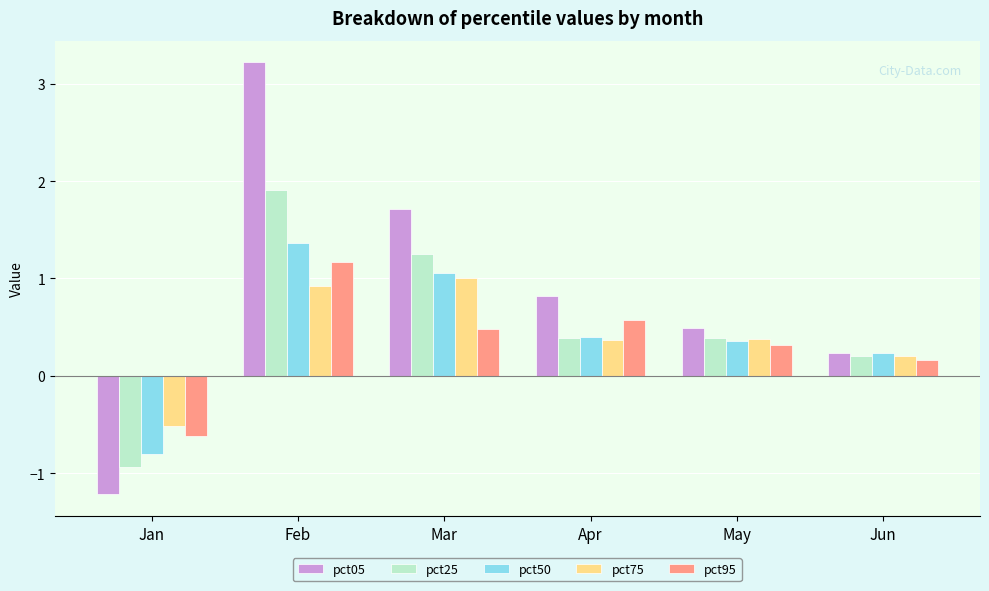

Reading left to right, what are all the values shown in this chart?

pct05: -1.2	3.2	1.7	0.8	0.5	0.2
pct25: -0.9	1.9	1.3	0.4	0.4	0.2
pct50: -0.8	1.4	1.1	0.4	0.4	0.2
pct75: -0.5	0.9	1.0	0.4	0.4	0.2
pct95: -0.6	1.2	0.5	0.6	0.3	0.2